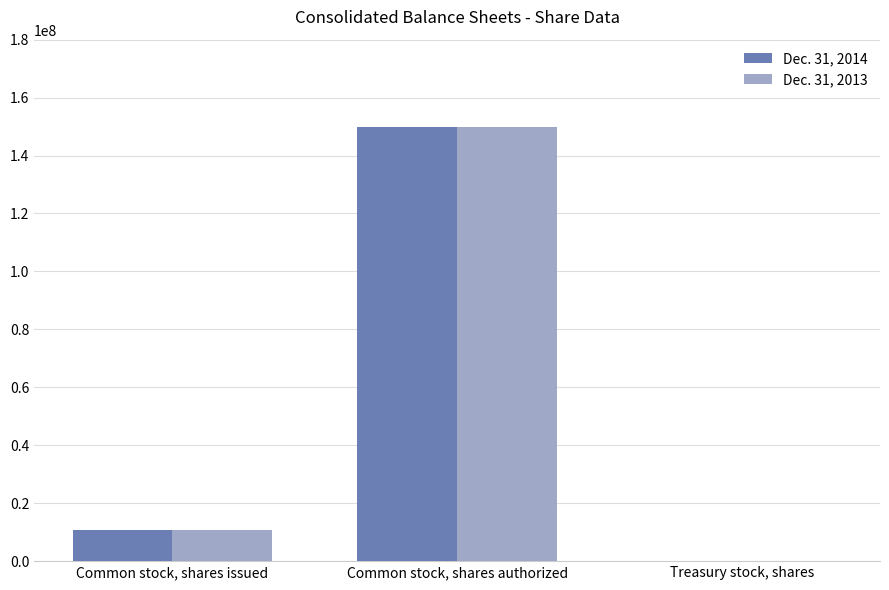

At which label does Dec. 31, 2014 reach its peak?

Common stock, shares authorized